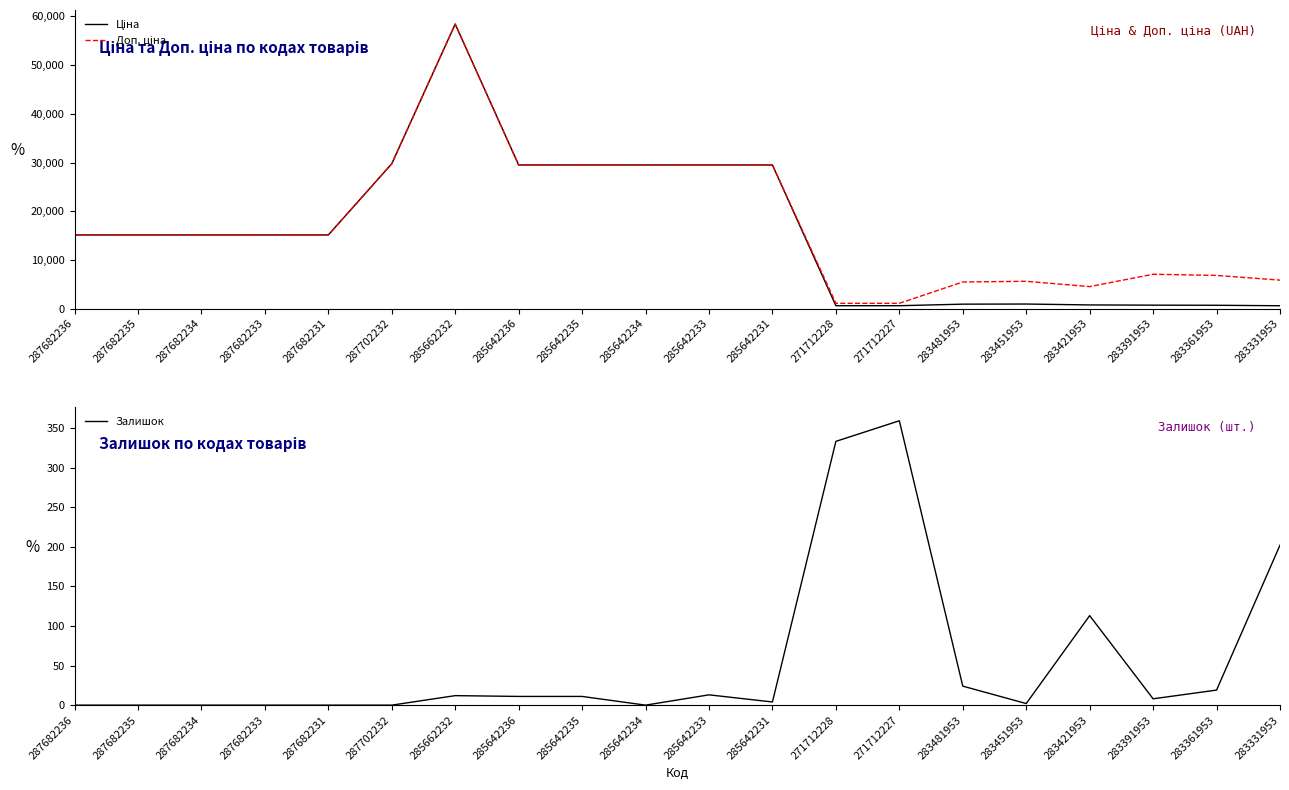

What is the value of the Доп. ціна point at the 11th from the left?

29491.5